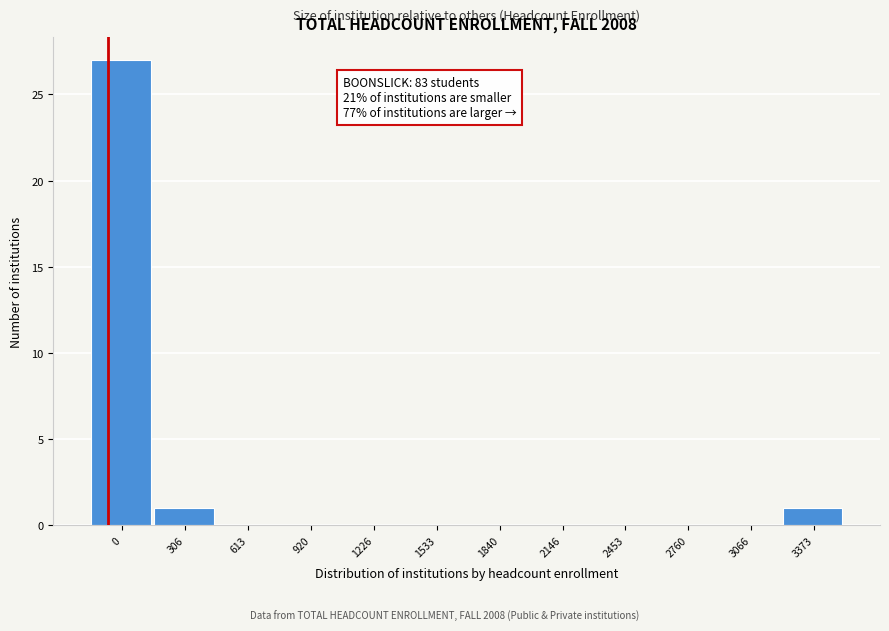

Reading left to right, what are all the values shown in this chart?

0=27	306=1	613=0	920=0	1226=0	1533=0	1840=0	2146=0	2453=0	2760=0	3066=0	3373=1